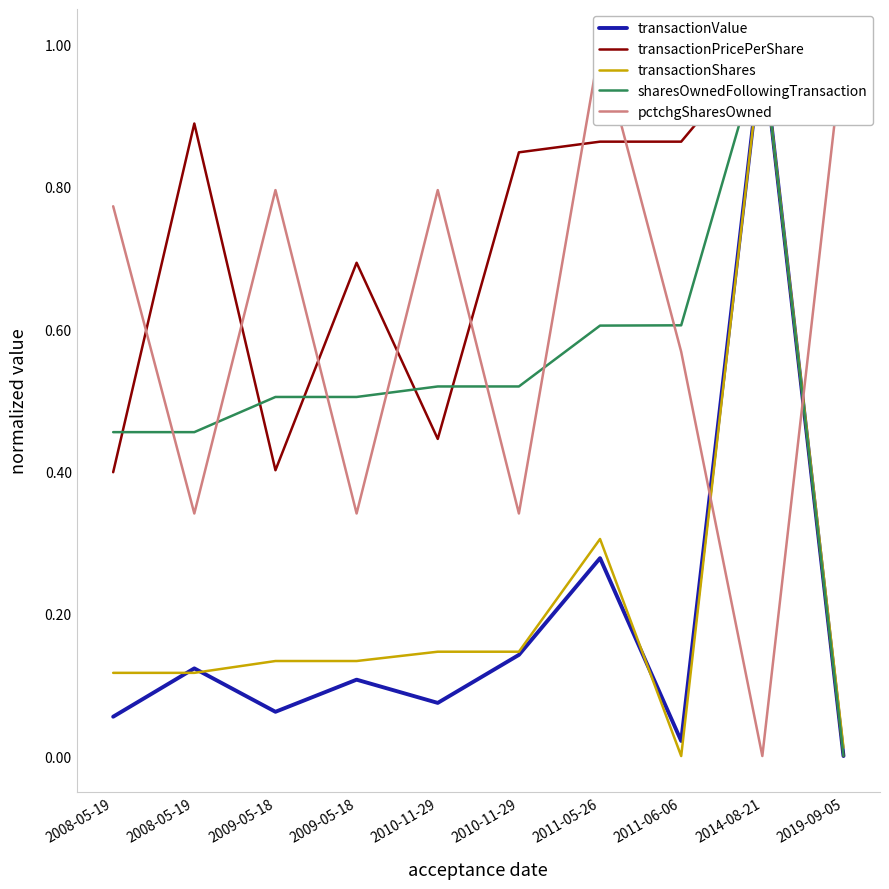

Which series changed the most between 2008-05-19 and 2011-06-06?

transactionPricePerShare